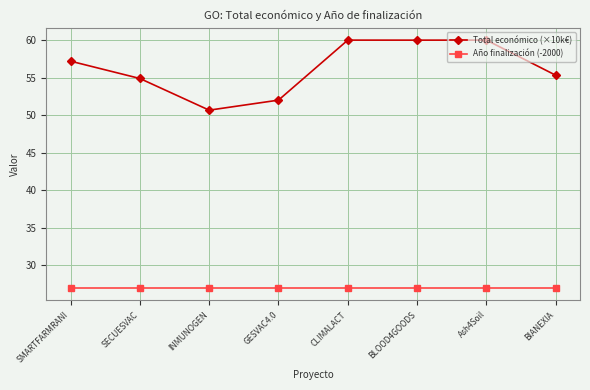

True or false: Total económico (×10k€) and Año finalización (-2000) cross at least once.

False